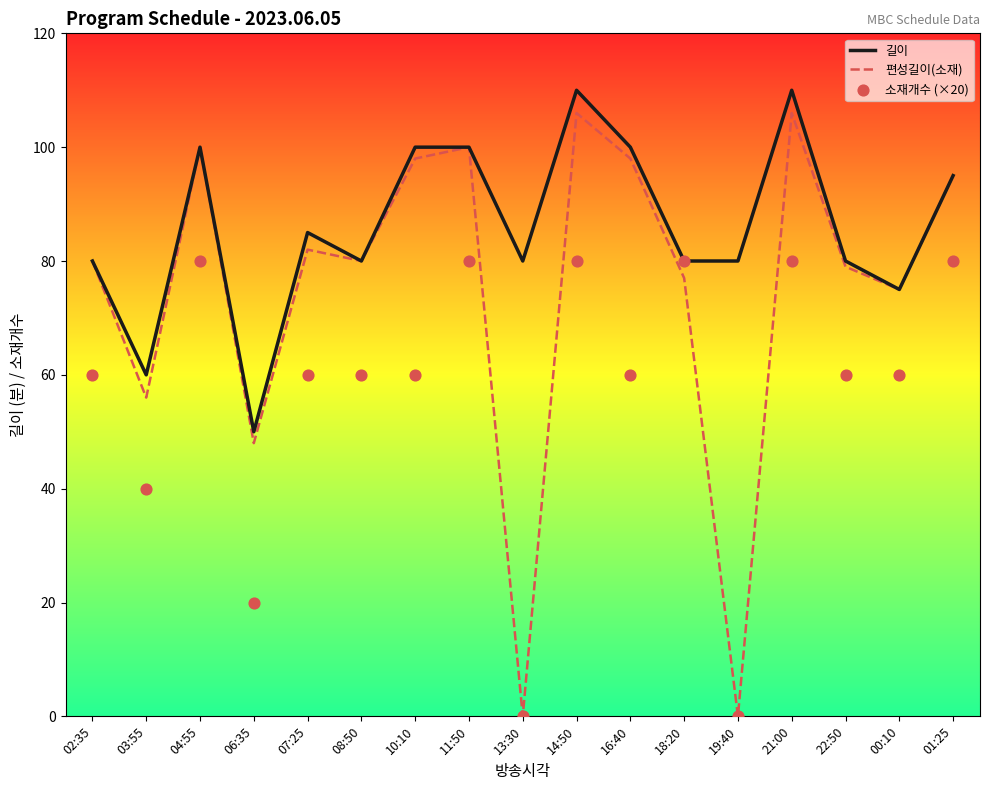

Which series reaches the maximum Y coordinate?

길이